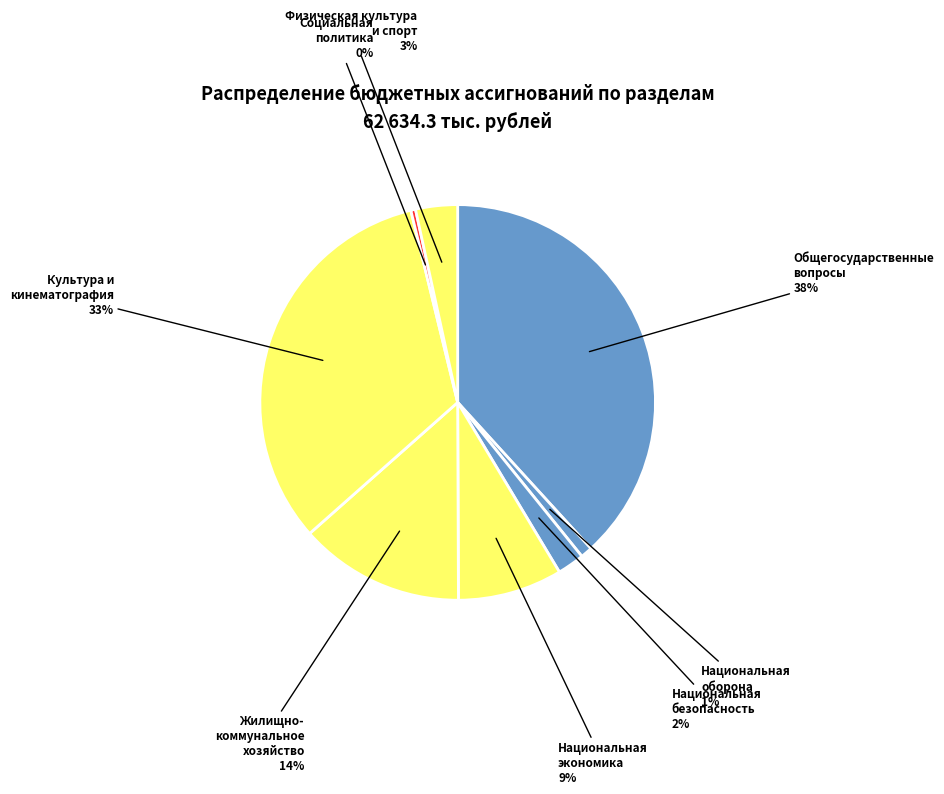

How many segments does this pie chart have?

8